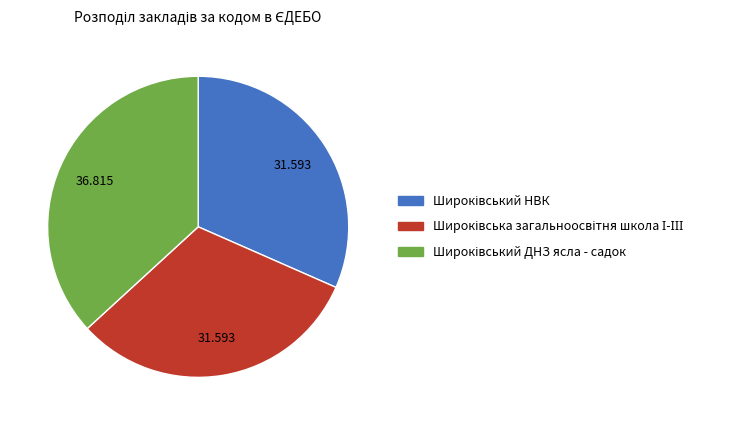

Count the number of slices in the pie.

3